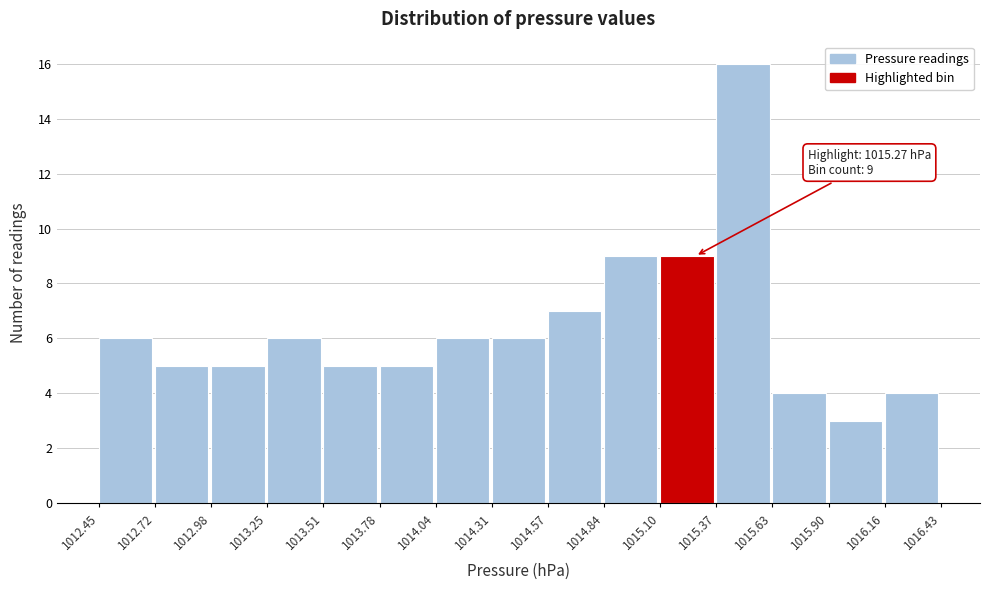

Which range on the x-axis has the tallest bar?

1015.37 to 1015.63